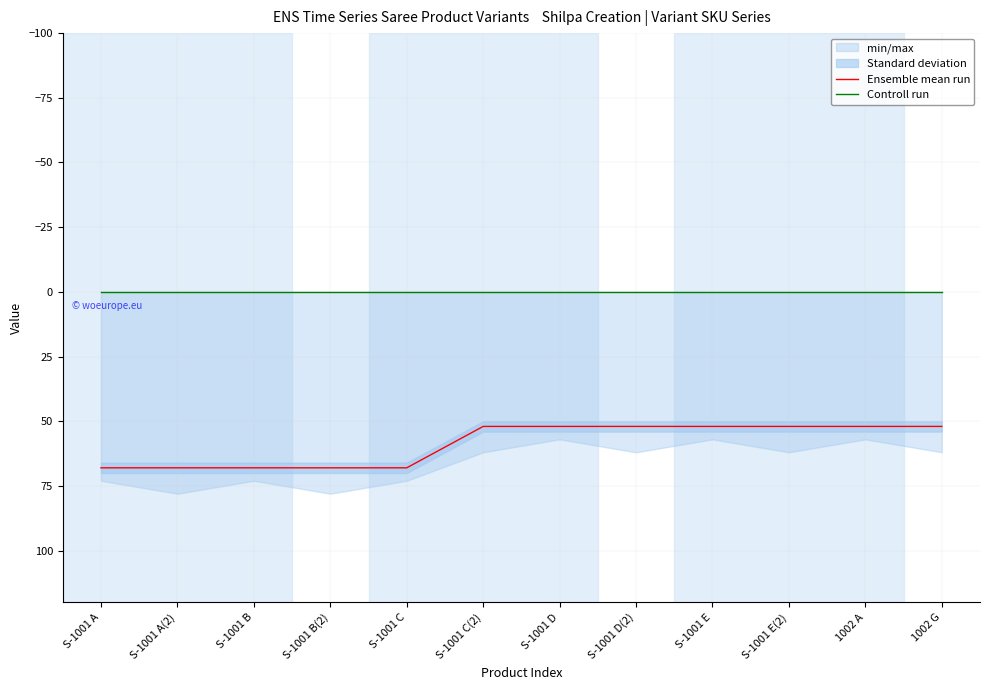

Which series has the widest spread of values?

Ensemble mean run